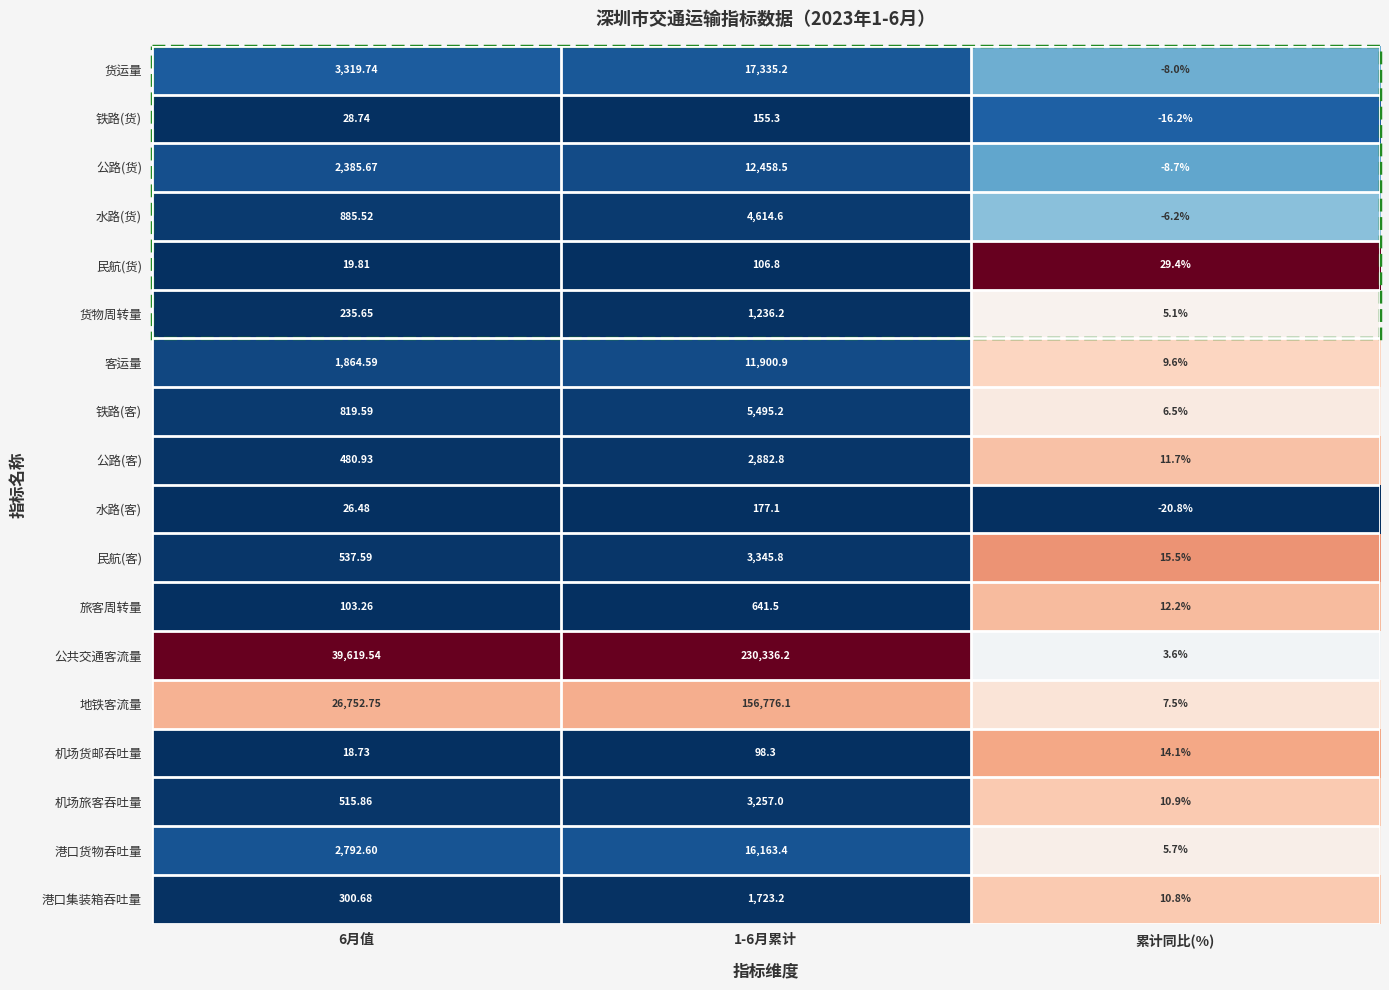

Which series has the largest range (max minus min)?

公共交通客流量